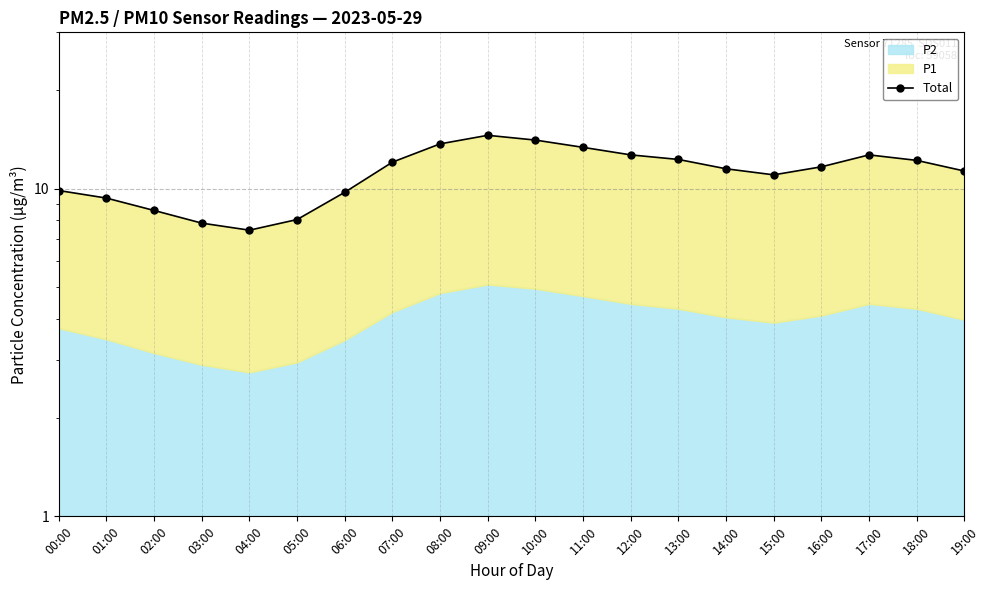

List the labels in order of value, largest first.

09:00, 10:00, 08:00, 11:00, 12:00, 17:00, 13:00, 18:00, 07:00, 16:00, 14:00, 19:00, 15:00, 00:00, 06:00, 01:00, 02:00, 05:00, 03:00, 04:00